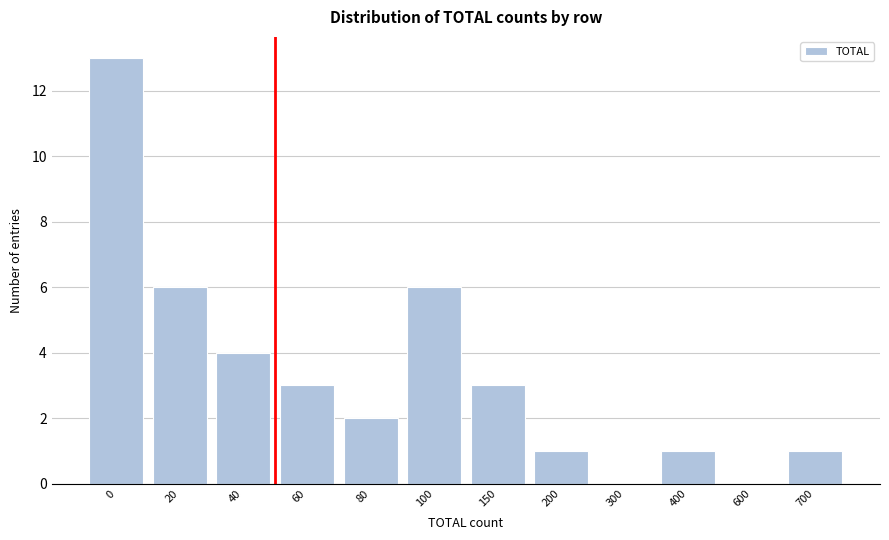

Reading left to right, what are all the values shown in this chart?

0=13	20=6	40=4	60=3	80=2	100=6	150=3	200=1	300=0	400=1	600=0	700=1